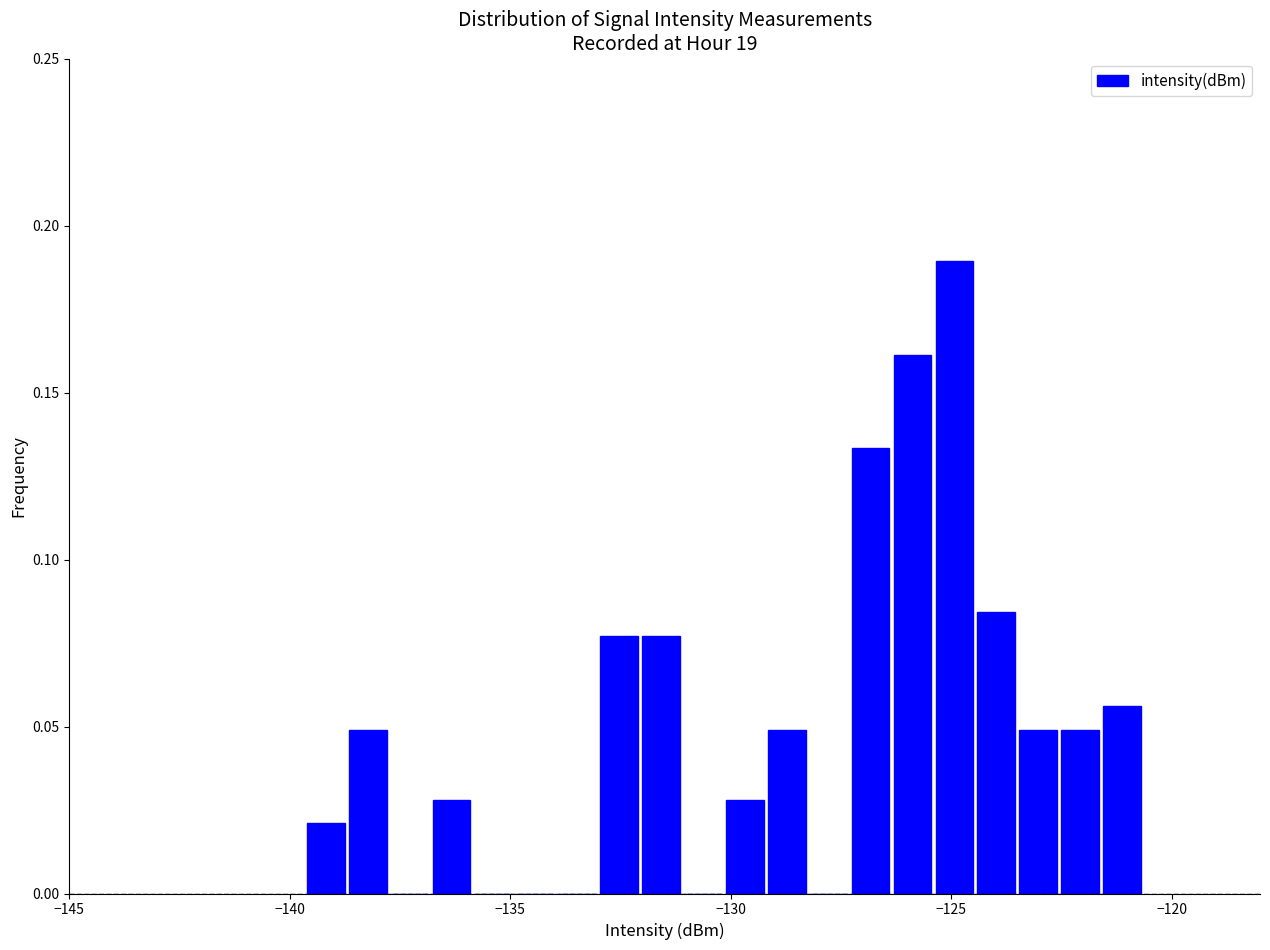

Around what value on the x-axis is the tallest bar? Give the approximate position of its centre, as read against the axis.

-125.0